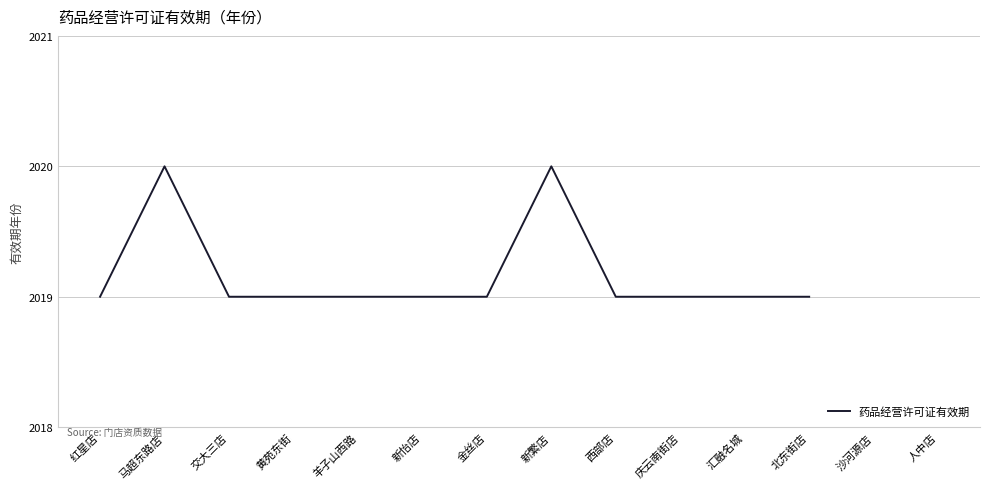

What is the difference between the maximum and minimum values?

1.0